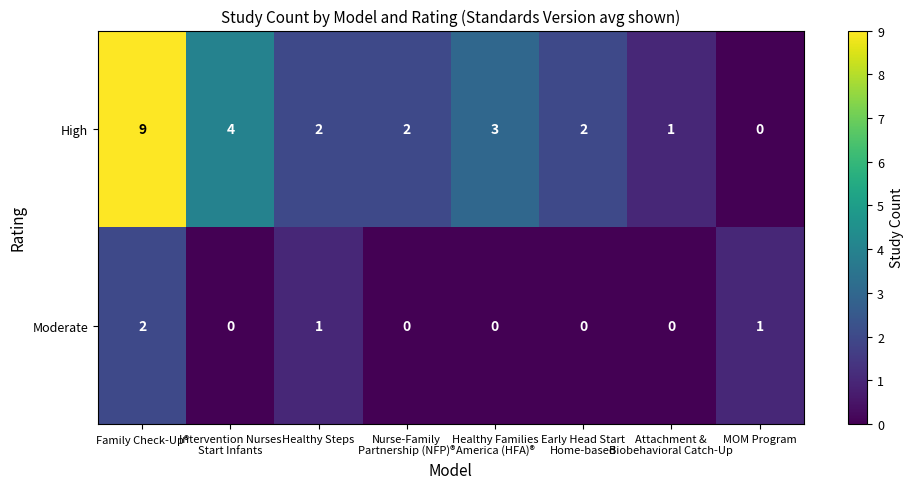

What is the average value of the High series?

3